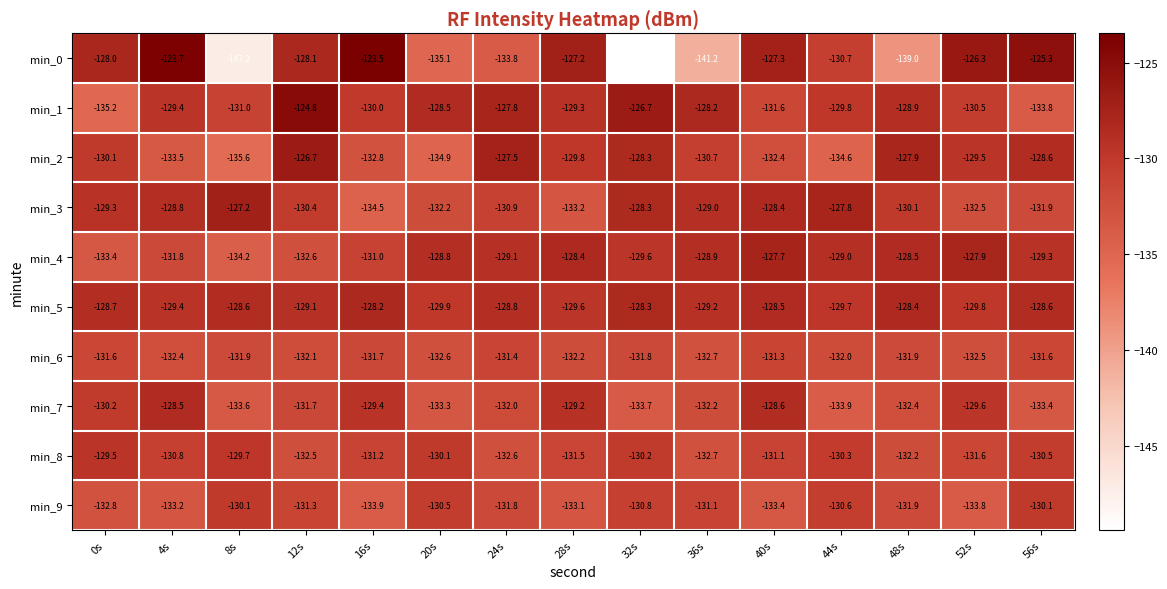

Between 20s and 32s, which series saw the biggest shift?

min_0